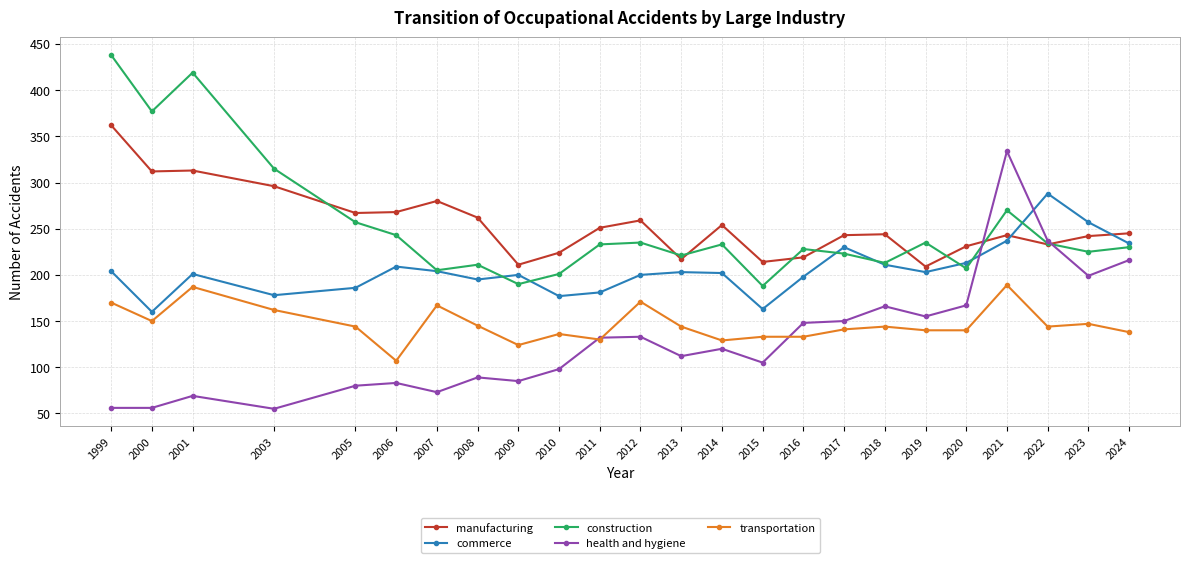

How many lines are shown in the chart?

5